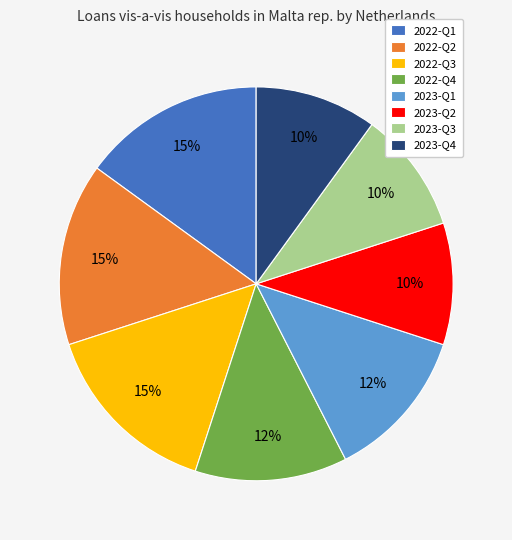

Count the number of slices in the pie.

8